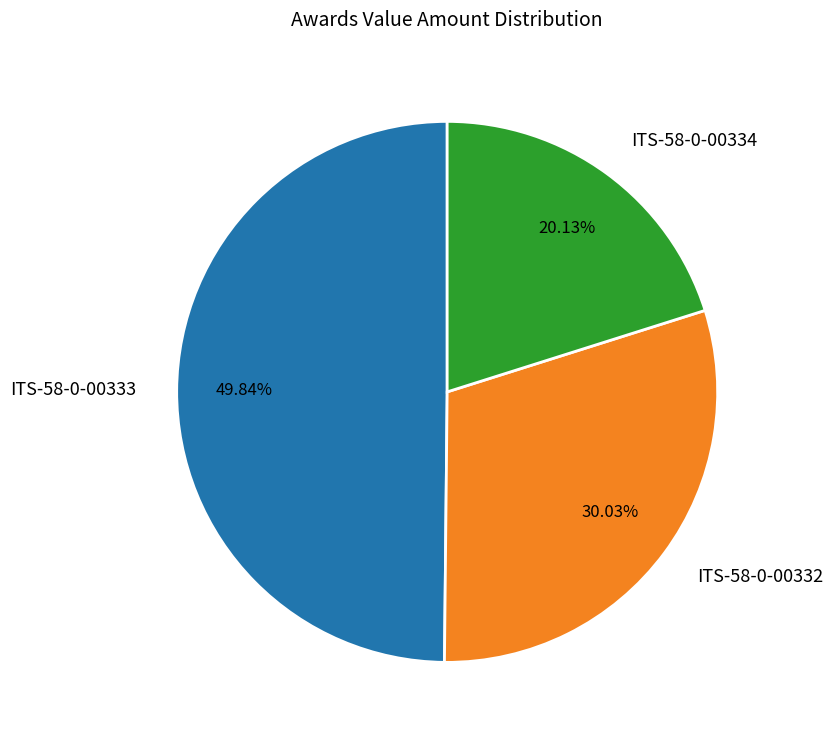

The ITS-58-0-00334 slice represents 20% of the pie. True or false?

True